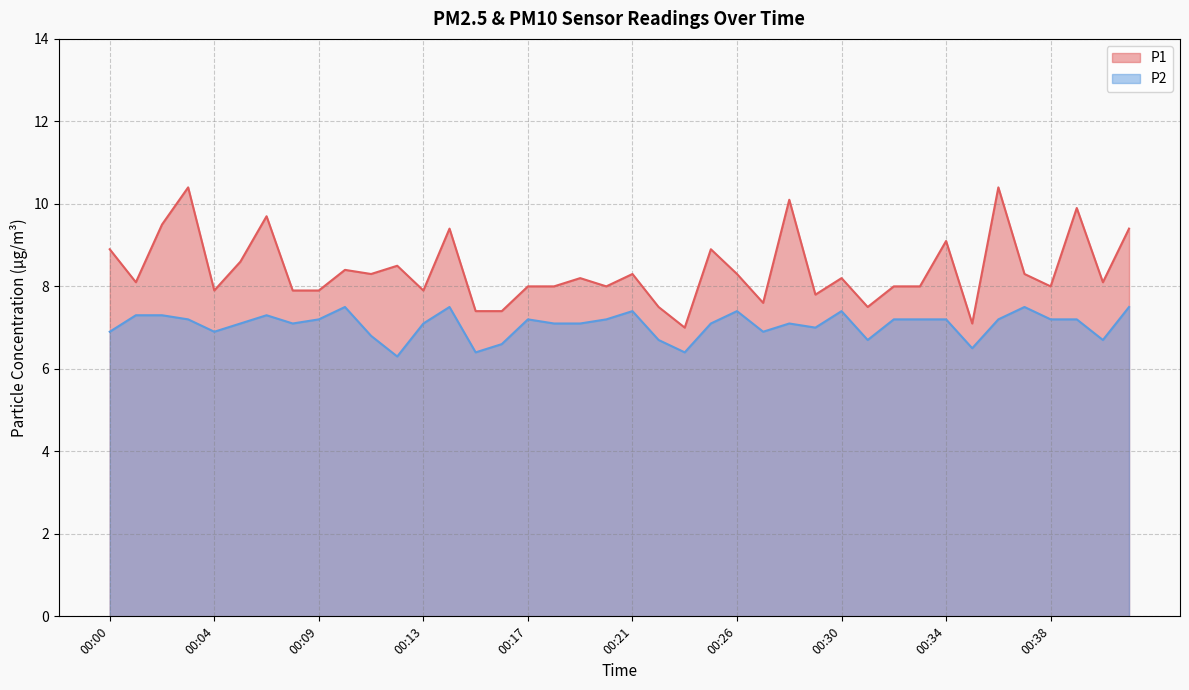

Rank the categories by P2 value from highest to lowest.

00:10, 00:14, 00:37, 00:41, 00:21, 00:26, 00:30, 00:01, 00:02, 00:06, 00:03, 00:09, 00:17, 00:20, 00:32, 00:33, 00:34, 00:36, 00:38, 00:39, 00:05, 00:08, 00:13, 00:18, 00:19, 00:25, 00:28, 00:29, 00:00, 00:04, 00:27, 00:11, 00:22, 00:31, 00:40, 00:16, 00:35, 00:15, 00:23, 00:12